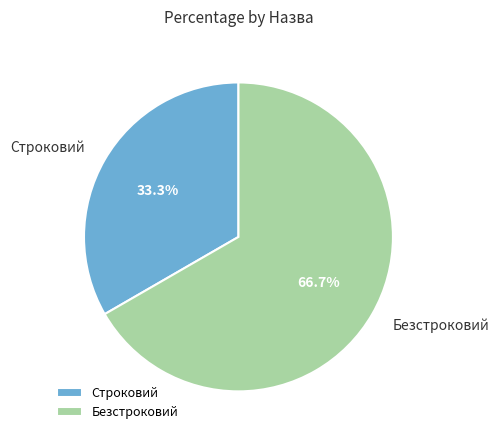

Is it true that Безстроковий is 76% of the pie?

False